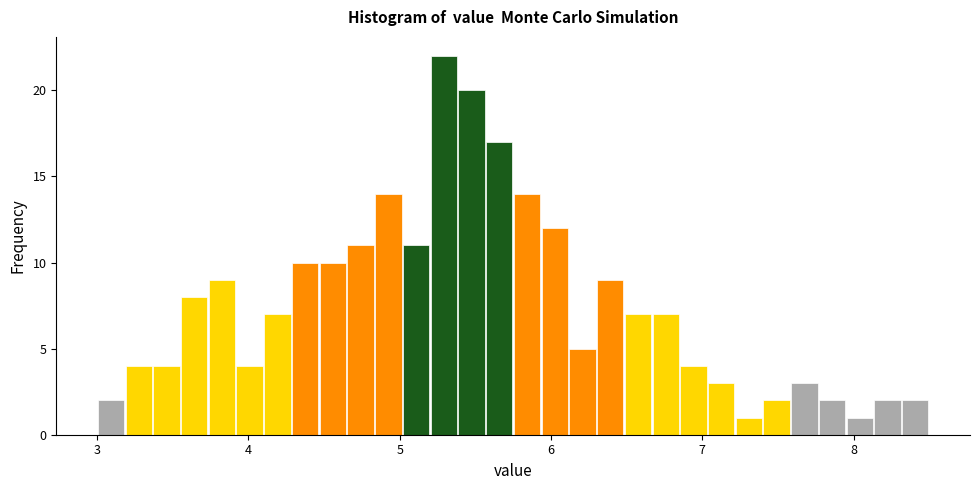

Read against the x-axis, roughly where is the centre of the tallest bar?

5.3